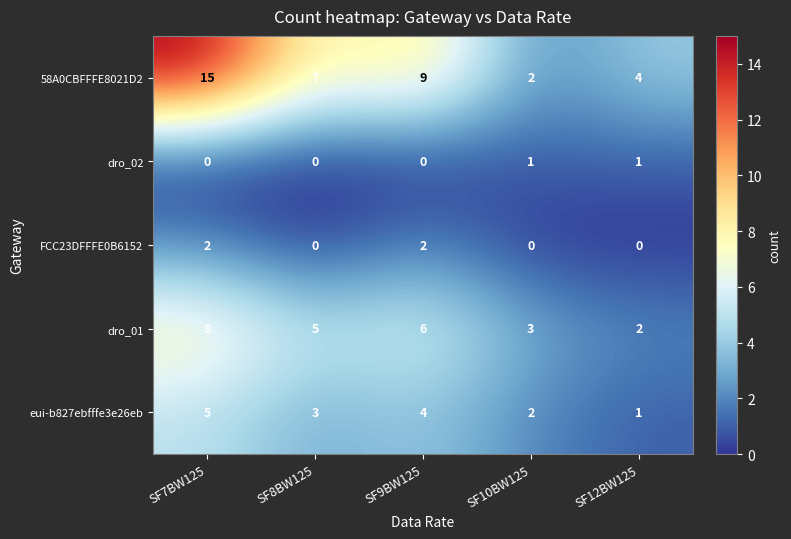

At which label does dro_01 reach its minimum?

SF12BW125